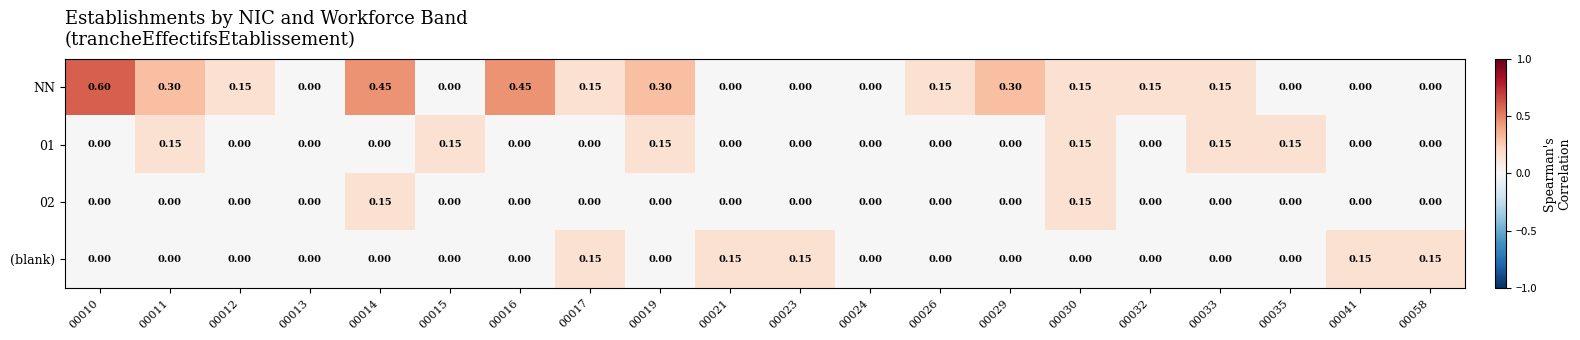

How many distinct data groups are displayed?

4